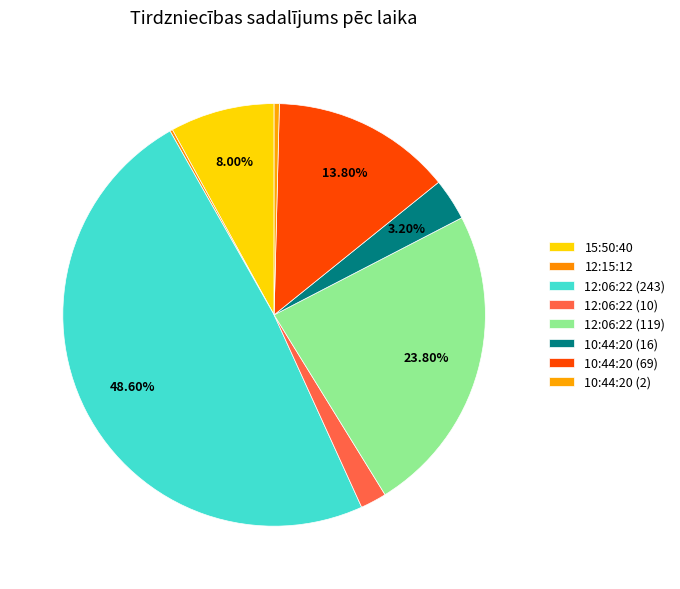

What is the change in value from 12:06:22 (243) to 12:06:22 (119)?

-124